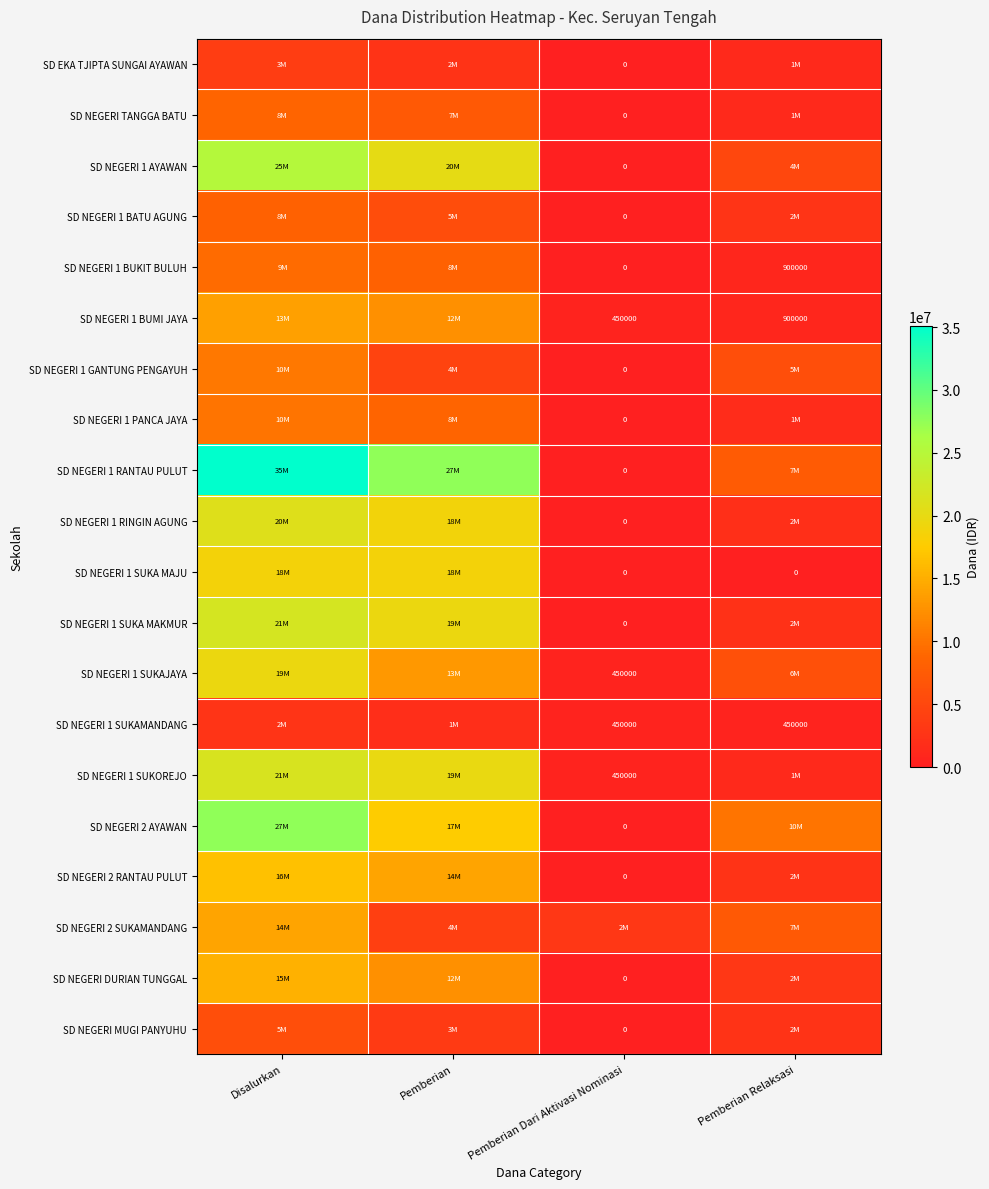

At how many categories does at least one series exceed 10484895?

2